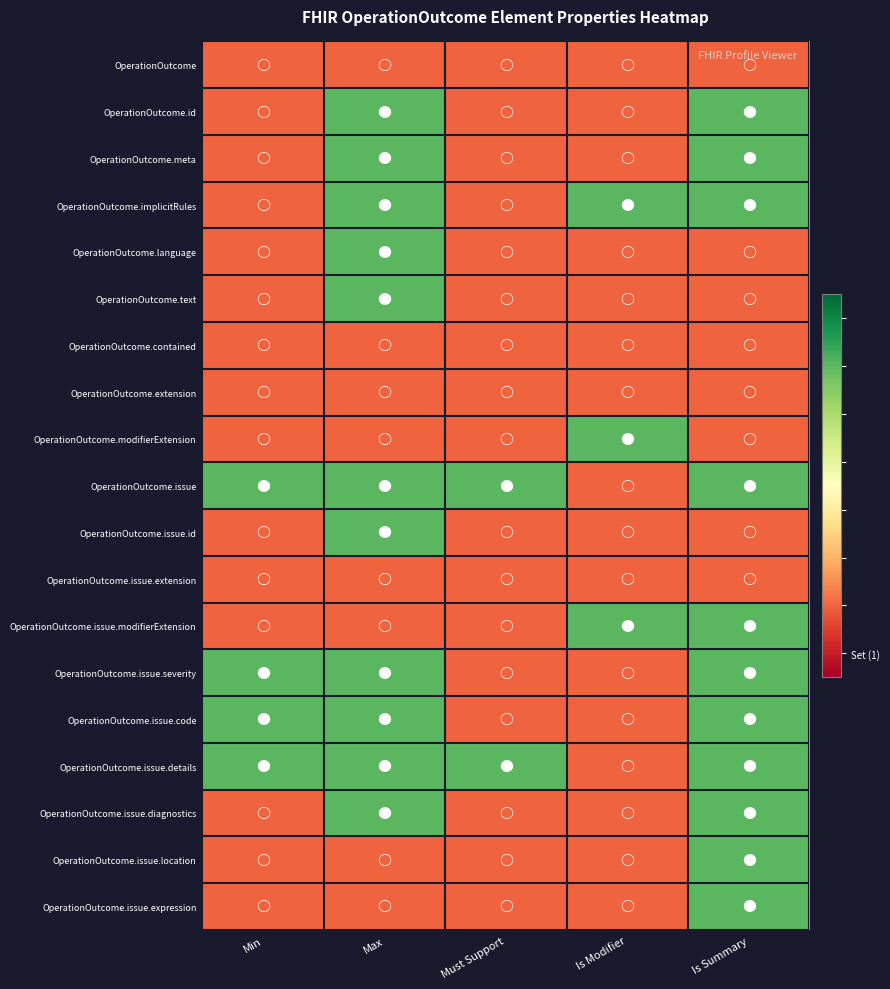

How many categories are shown in the chart?

5